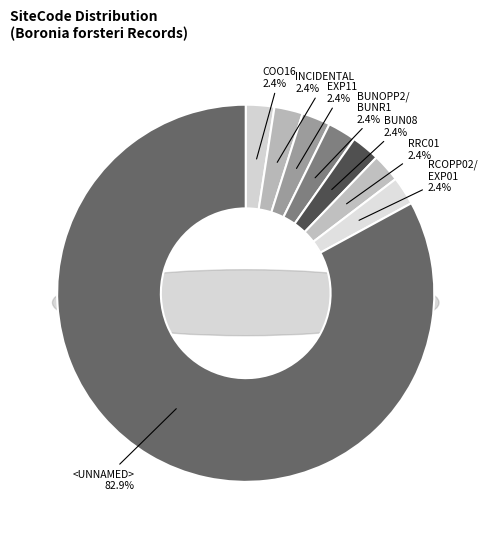

What is the smallest slice in the pie chart?

COO16